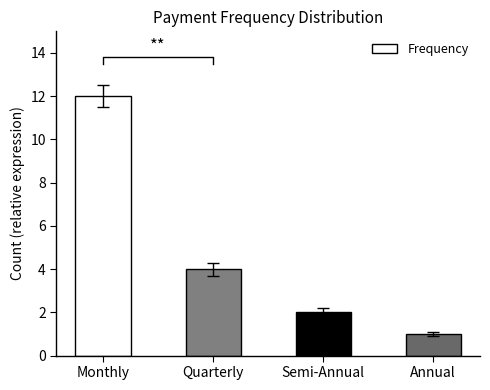

At which category does the chart reach its peak across all series?

Monthly